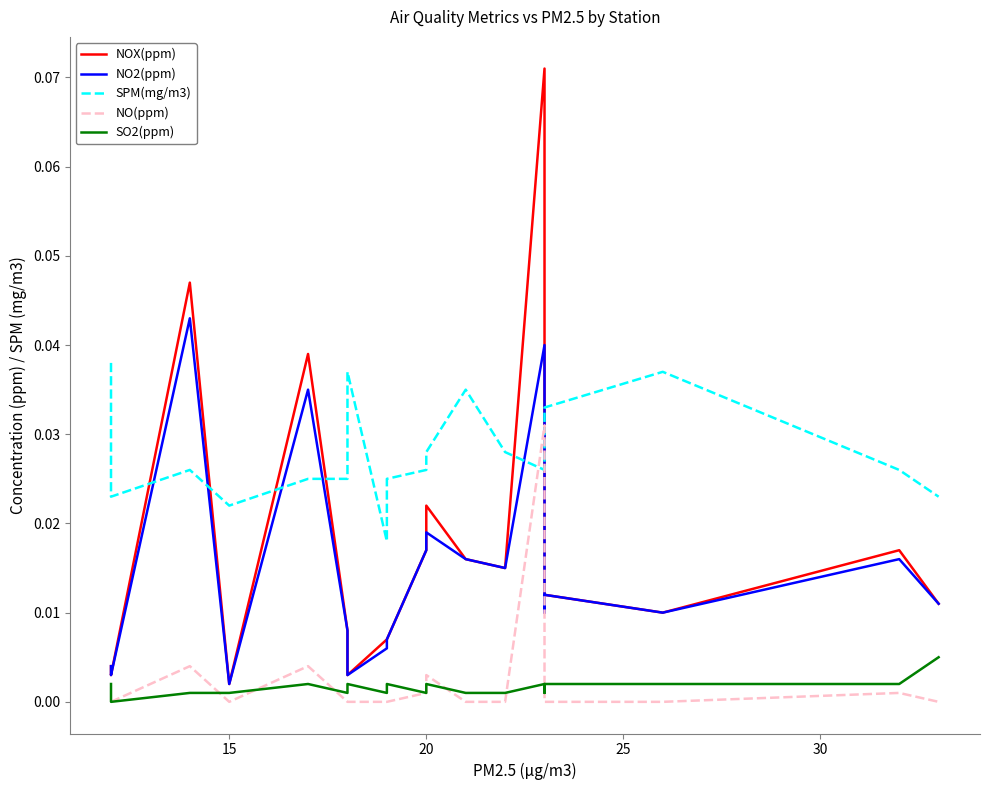

Rank the series by their maximum value, from lowest to highest.

SO2(ppm), NO(ppm), SPM(mg/m3), NO2(ppm), NOX(ppm)